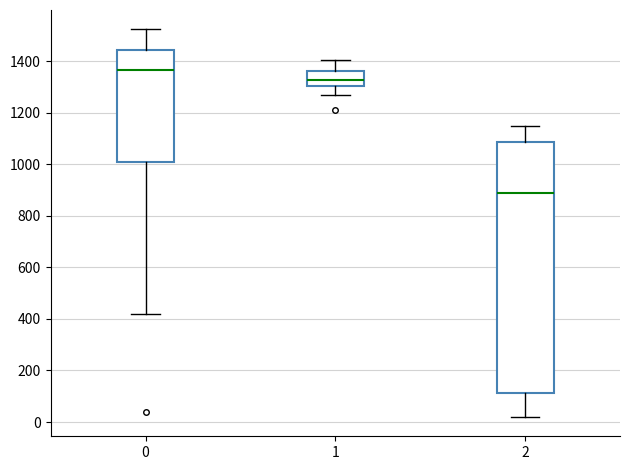

Where does the lower whisker of the box at x = 2 end on the y-axis? The values are not printed on the chart, so give them approximately, as read against the axis.

20